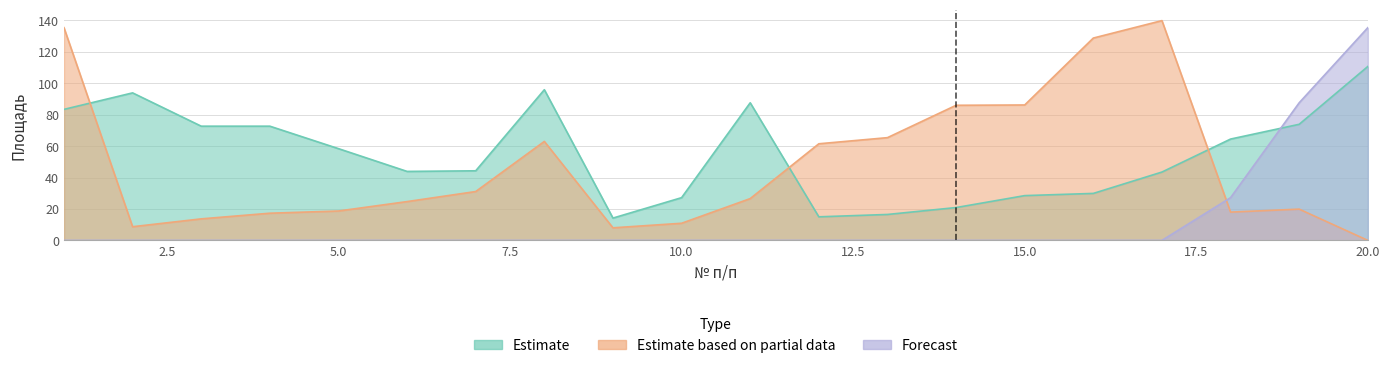

Reading right to left, extract all data points from this chart.

Estimate: 110.7	73.9	64.5	43.5	29.9	28.5	20.9	16.5	15.0	87.6	27.2	14.2	95.9	44.3	43.9	58.4	72.7	72.7	93.9	83.4
Estimate based on partial data: 0.0	19.9	18.0	139.9	128.8	86.2	86.0	65.4	61.5	26.6	10.9	8.0	63.0	31.1	24.7	18.7	17.3	13.7	8.7	135.4
Forecast: 135.4	87.6	27.2	0.0	0.0	0.0	0.0	0.0	0.0	0.0	0.0	0.0	0.0	0.0	0.0	0.0	0.0	0.0	0.0	0.0